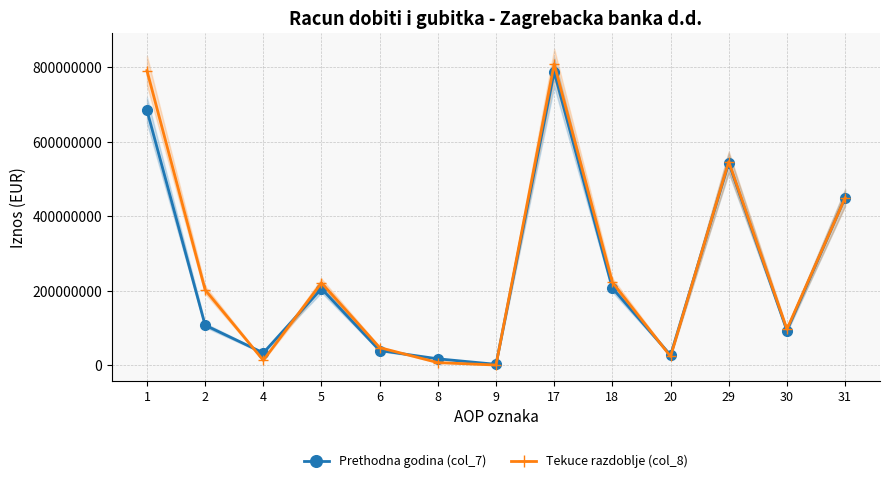

What is the average value of the Tekuce razdoblje (col_8) series?

264301786